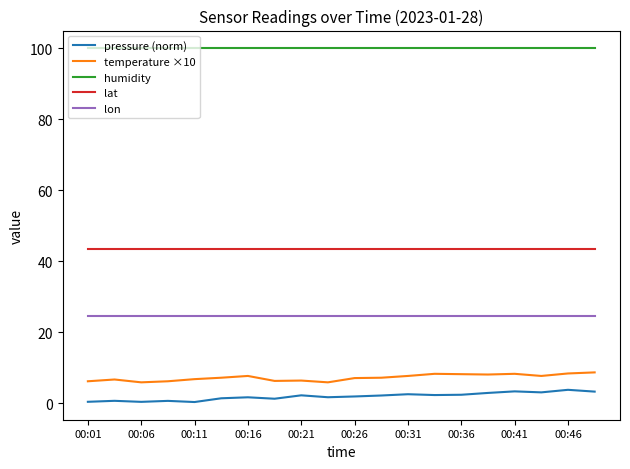

What is the lowest value of the temperature ×10 series?

5.9